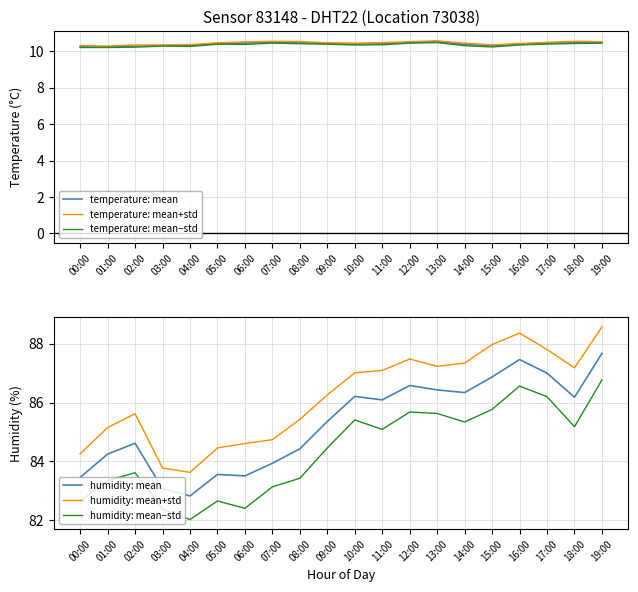

Which series changed the most between 07:00 and 14:00?

humidity: mean+std